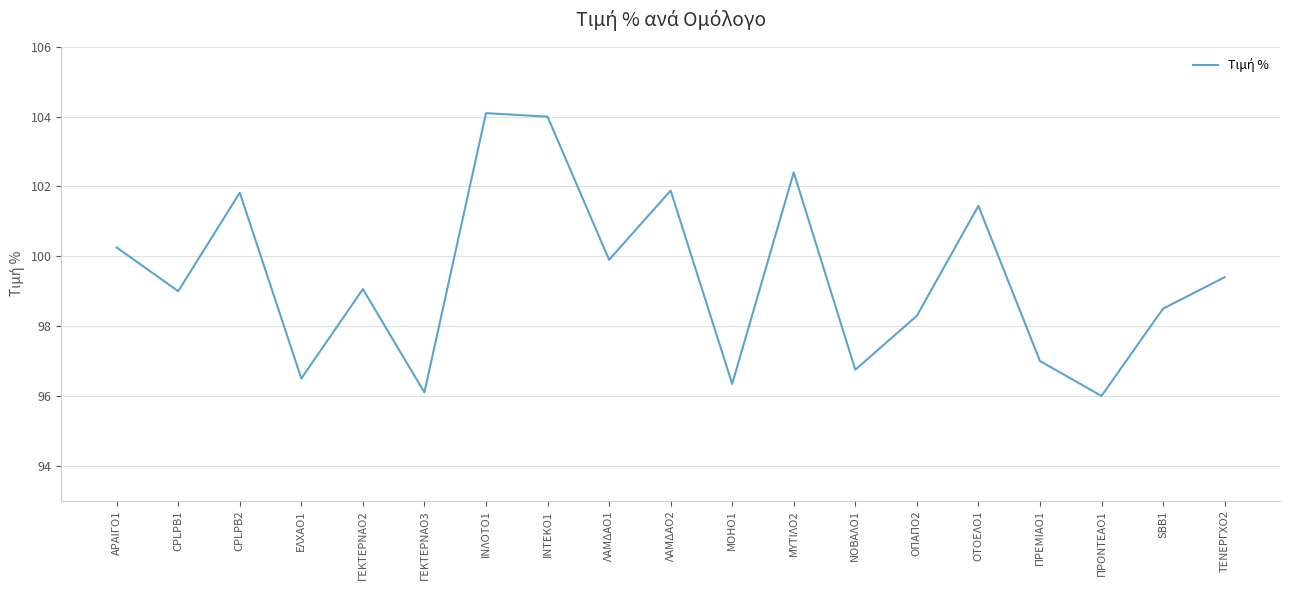

Reading right to left, what are all the values shown in this chart?

99.4	98.5	96.0	97.0	101.4	98.3	96.8	102.4	96.3	101.9	99.9	104.0	104.1	96.1	99.1	96.5	101.8	99.0	100.3